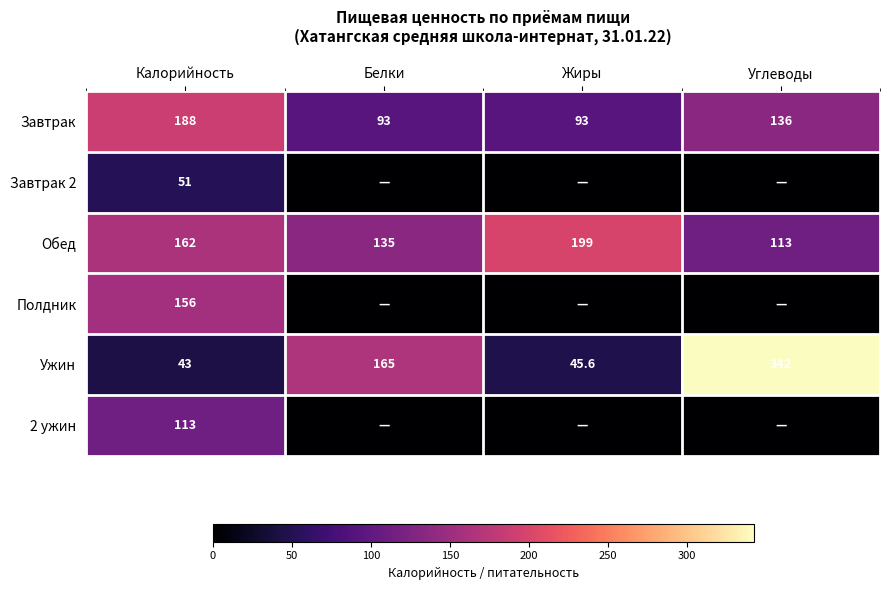

What is the spread (max minus min) of values at Калорийность?

145.0